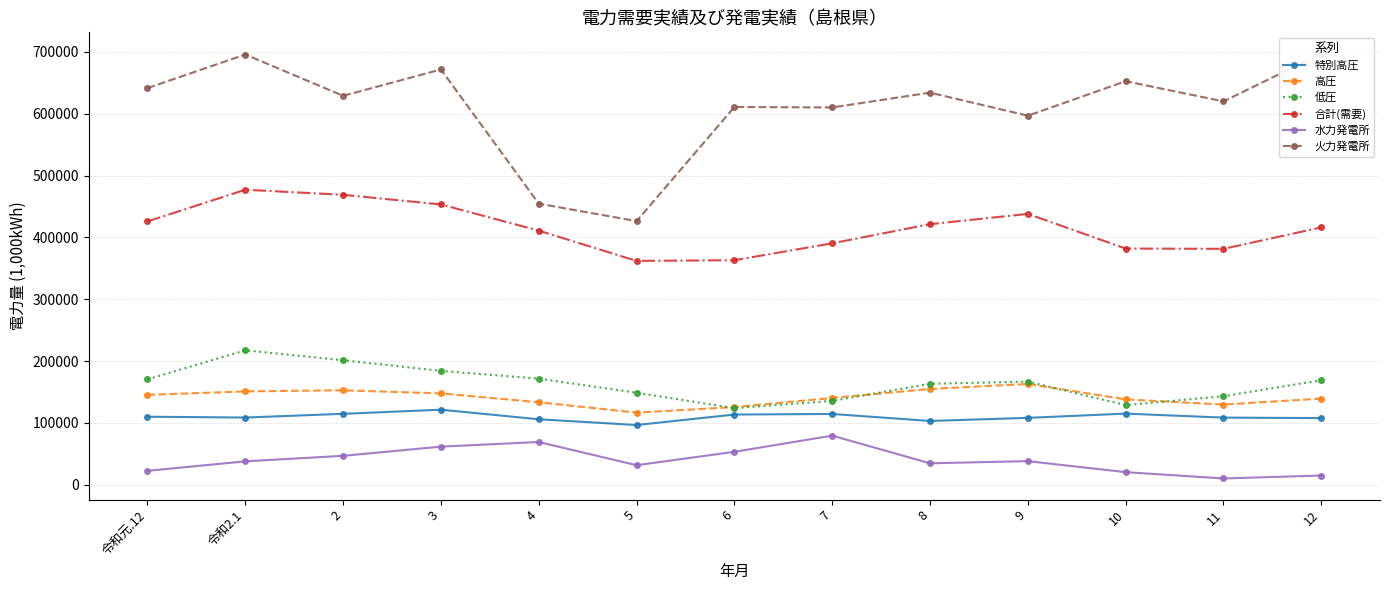

Reading left to right, list all the values displayed in this chart.

特別高圧: 109982.0	108679.0	114693.0	121355.6	105876.0	96581.0	113526.0	114447.0	103152.0	108161.0	115034.0	108575.0	107769.0
高圧: 145334.0	150951.7	152754.0	147708.1	133426.0	116610.9	125571.7	140355.3	154920.1	163000.3	138027.7	129687.0	139302.7
低圧: 170415.0	217406.5	201368.0	184138.6	171558.2	148739.1	123932.5	135601.2	163227.7	166755.5	128825.1	143179.5	169003.0
合計(需要): 425731.0	477037.3	468815.0	453202.4	410860.2	361931.0	363030.3	390403.5	421299.8	437916.8	381886.9	381441.5	416074.7
水力発電所: 22502.0	37858.0	46787.0	61631.0	69109.0	31613.0	53266.0	79425.0	34683.0	38183.0	20393.0	10148.0	14939.0
火力発電所: 641305.0	695628.0	628857.0	671450.0	454523.0	426229.0	610748.0	610034.0	633965.0	596728.0	652441.0	619848.0	697144.0